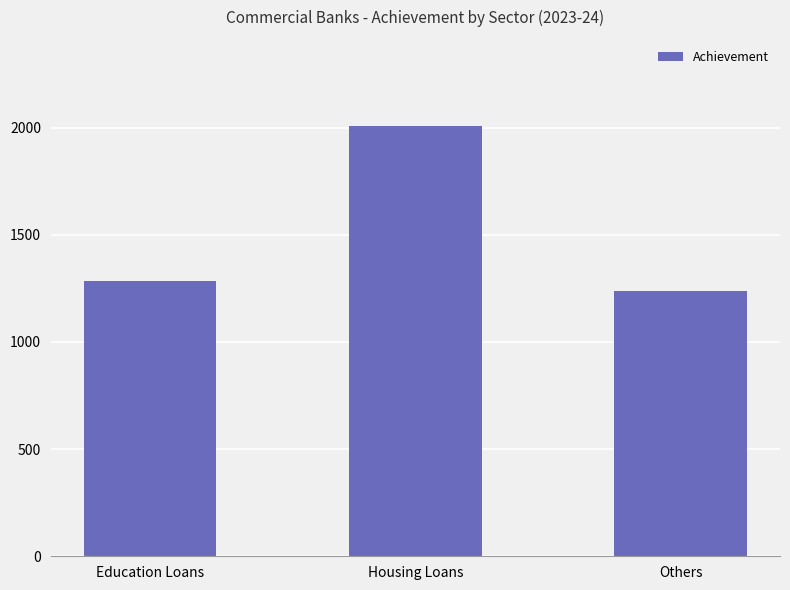

Which category has the lowest value across all series?

Others